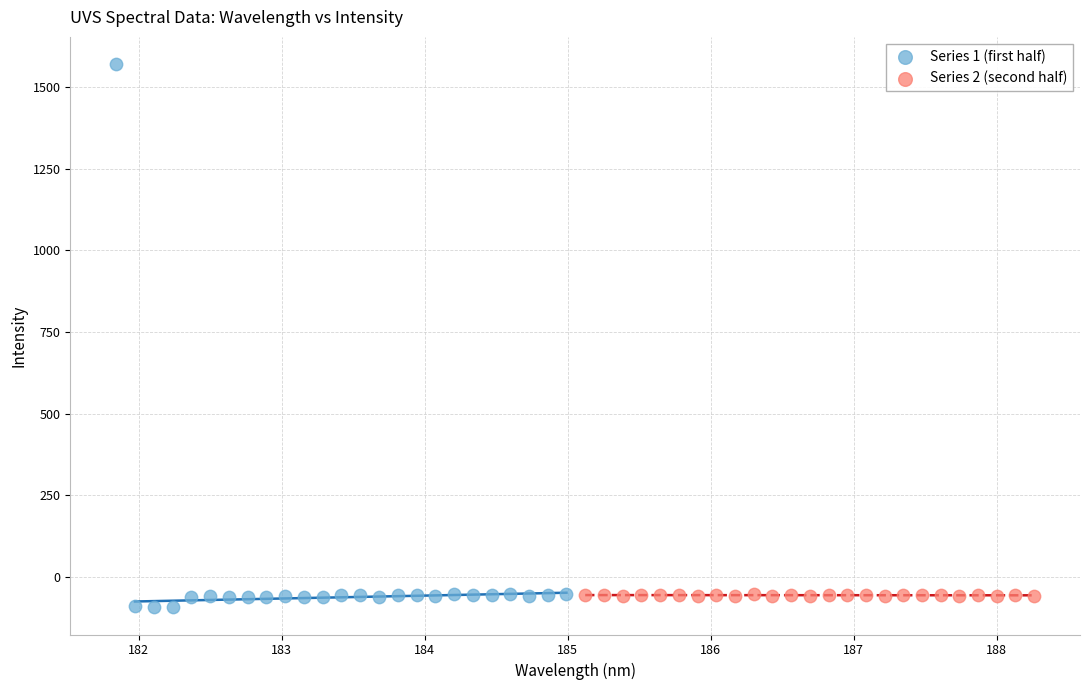

Which series reaches the maximum Y coordinate?

Series 1 (first half)